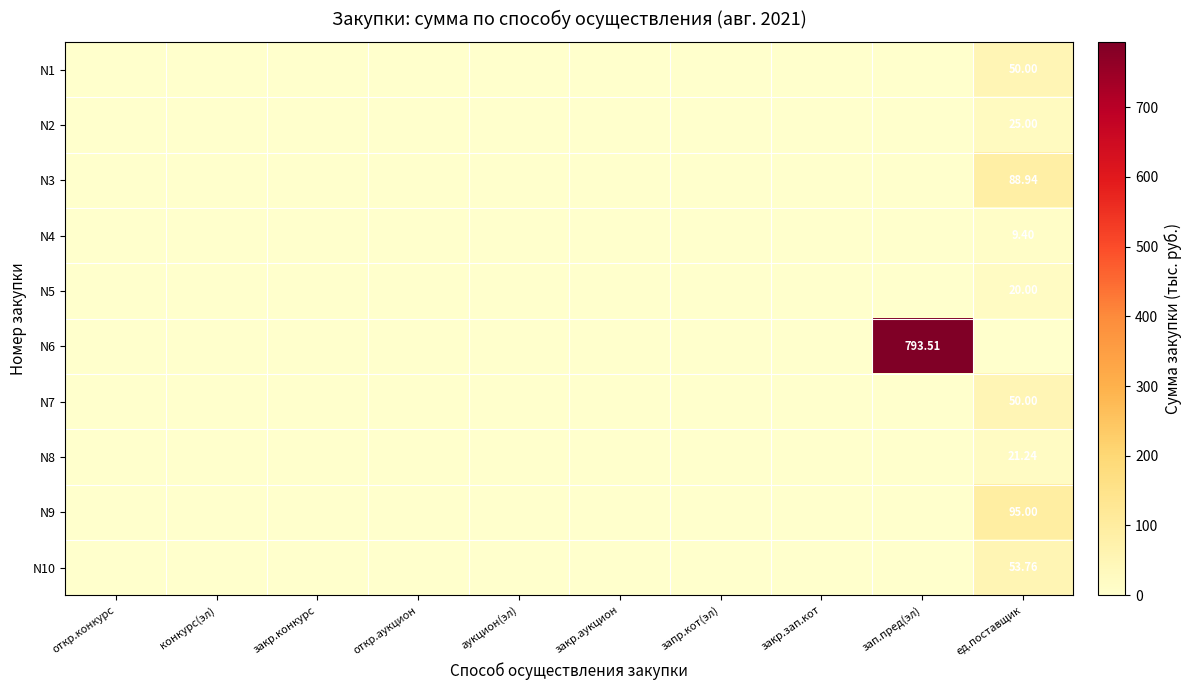

Rank the series at закр.зап.кот from highest to lowest value.

N1, N2, N3, N4, N5, N6, N7, N8, N9, N10